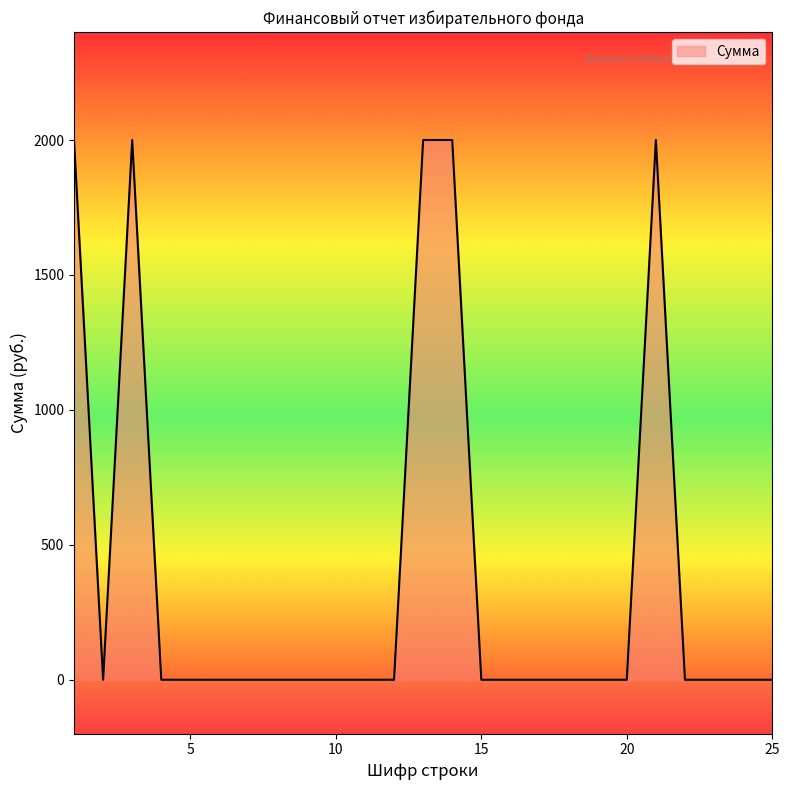

Reading right to left, transcribe all the data shown in this chart.

25=0	24=0	23=0	22=0	21=2000	20=0	19=0	18=0	17=0	16=0	15=0	14=2000	13=2000	12=0	11=0	10=0	9=0	8=0	7=0	6=0	5=0	4=0	3=2000	2=0	1=2000